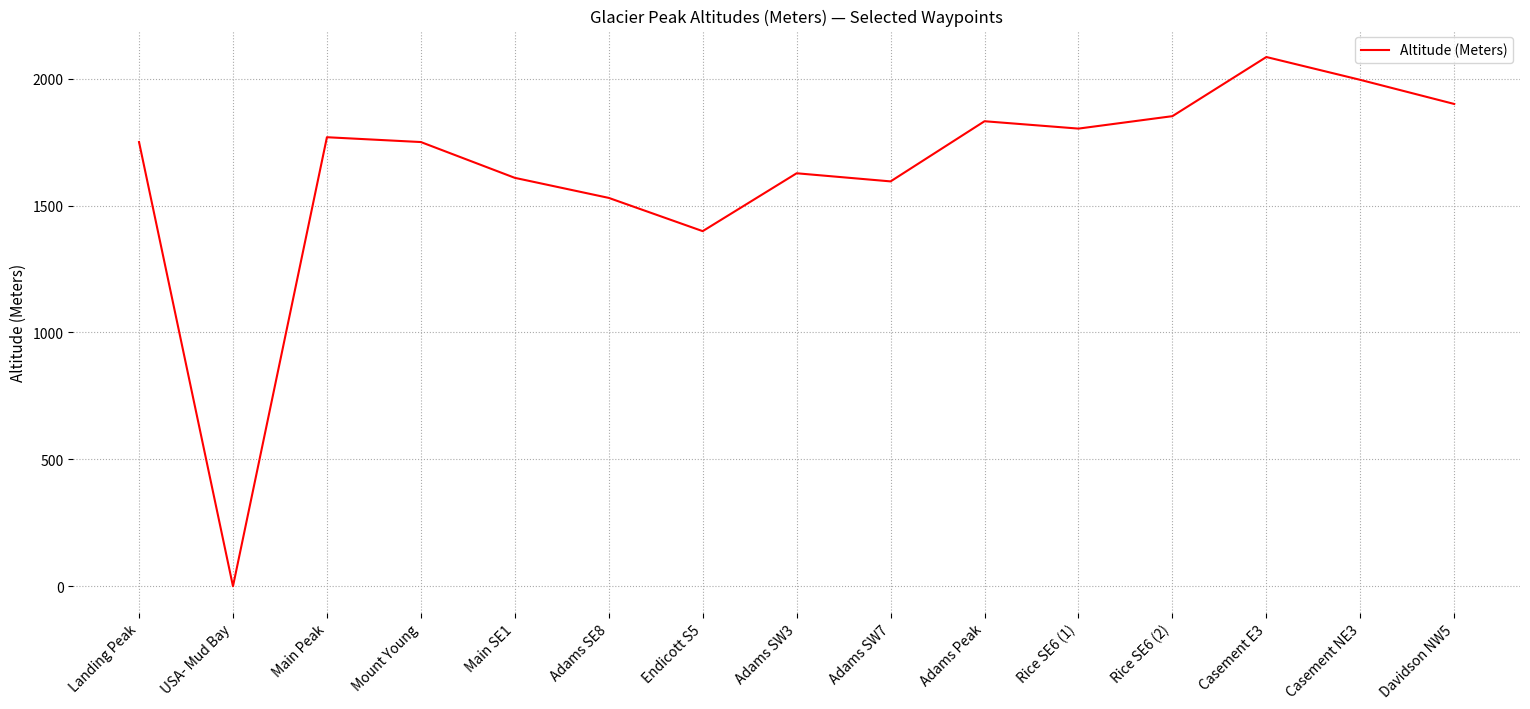

Which category has the highest value across all series?

Casement E3